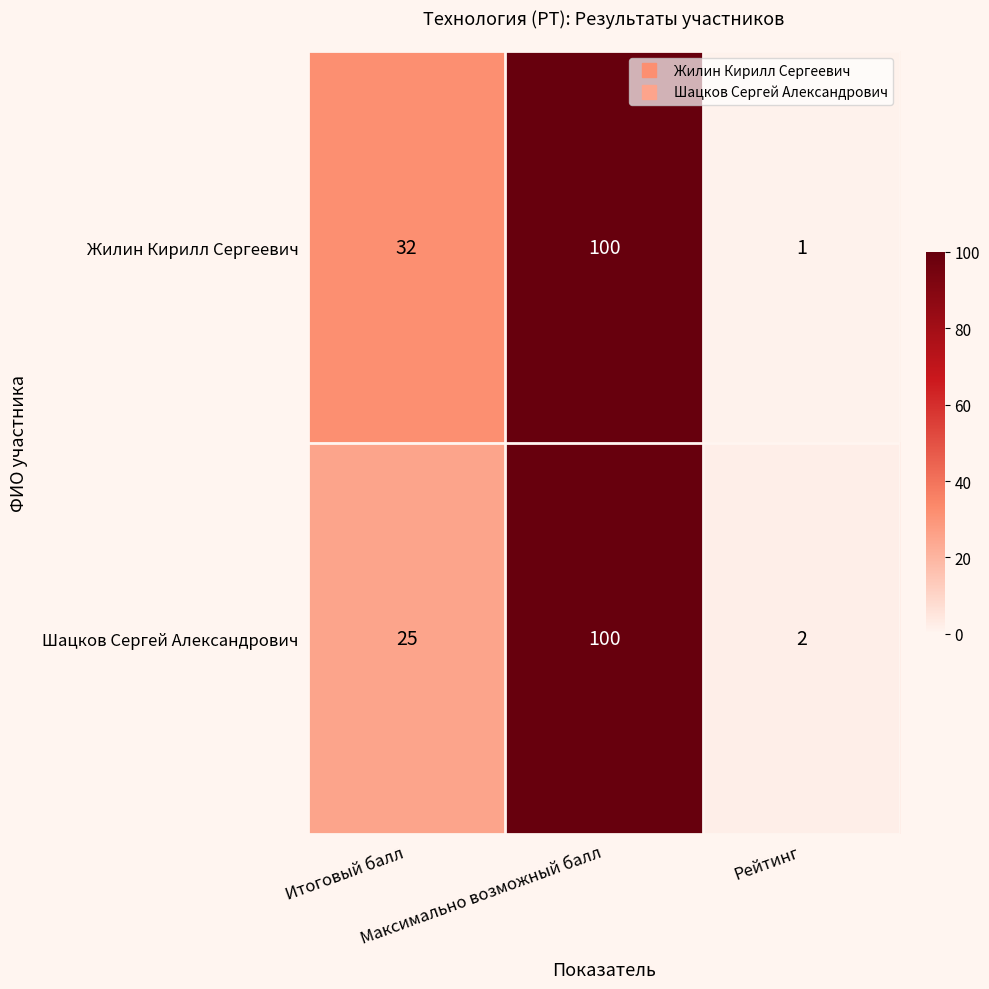

Which series has the widest spread of values?

Жилин Кирилл Сергеевич